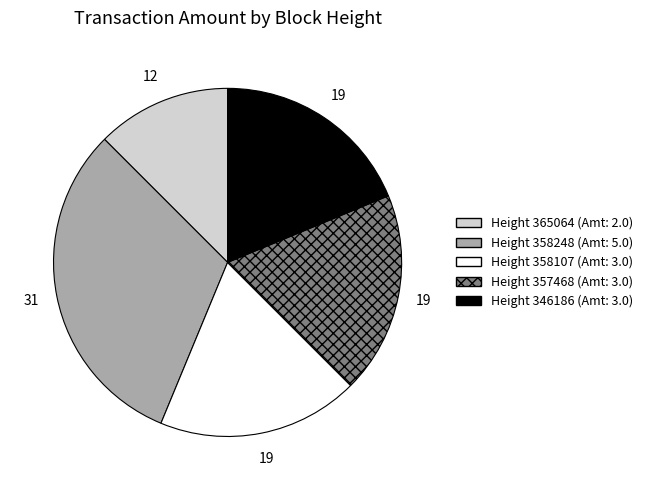

How many slices are in this pie chart?

5